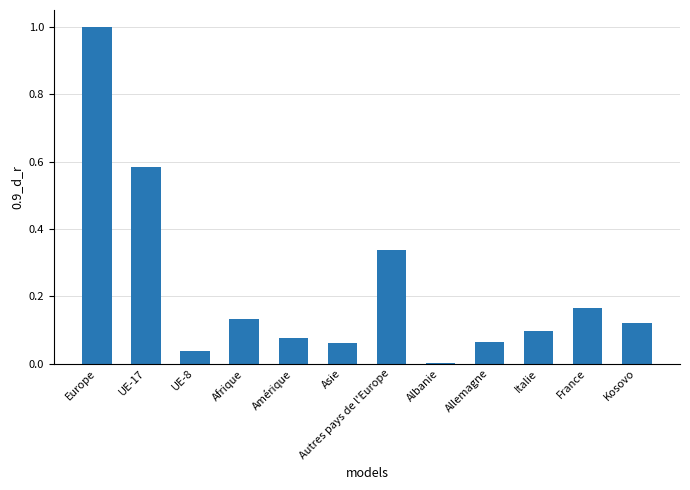

Is it true that the value at Europe is 1.8?

False